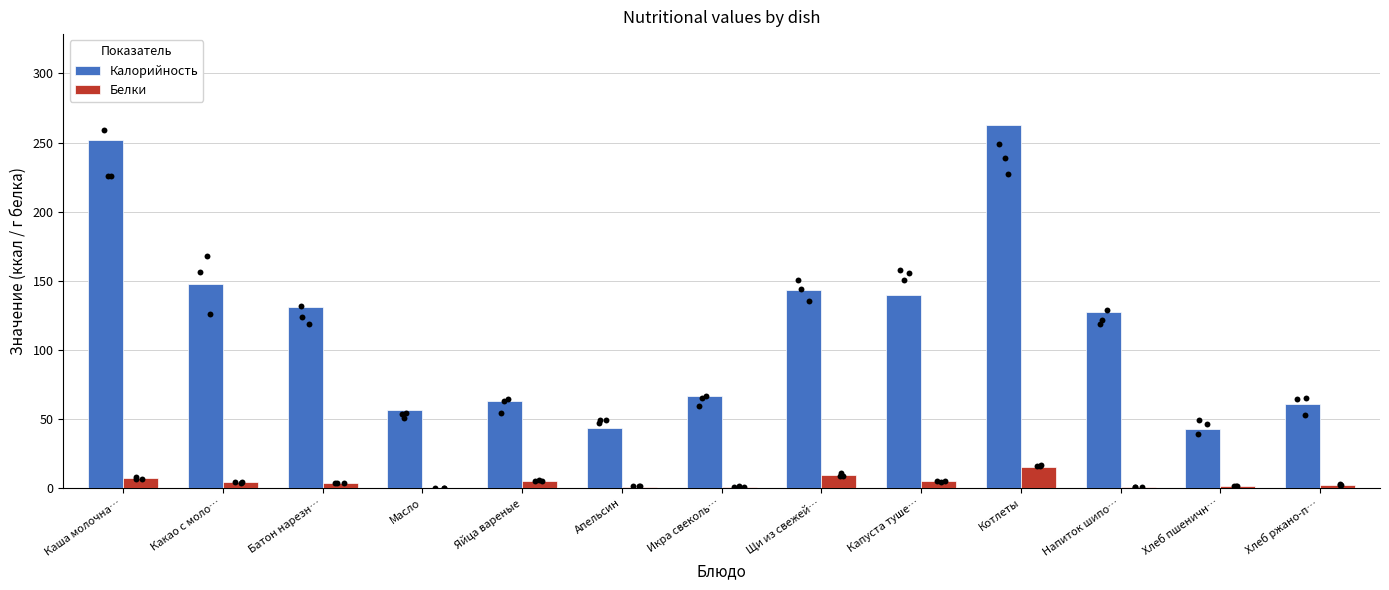

Which series reaches the maximum Y coordinate?

Калорийность